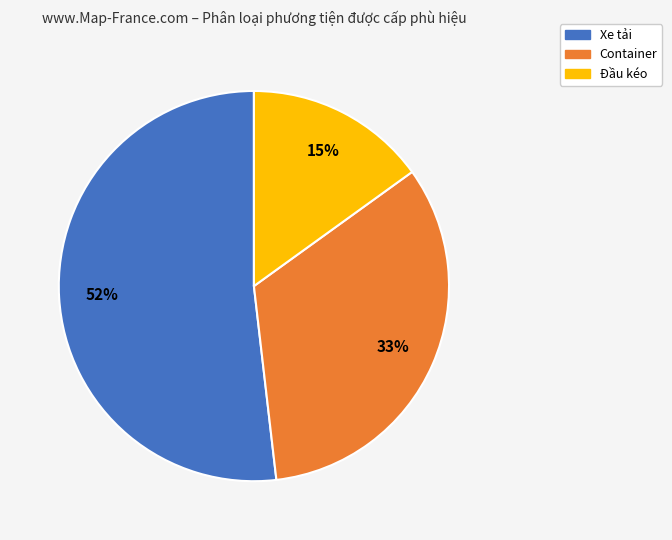

To the nearest percent, what is the average slice percentage?

33%